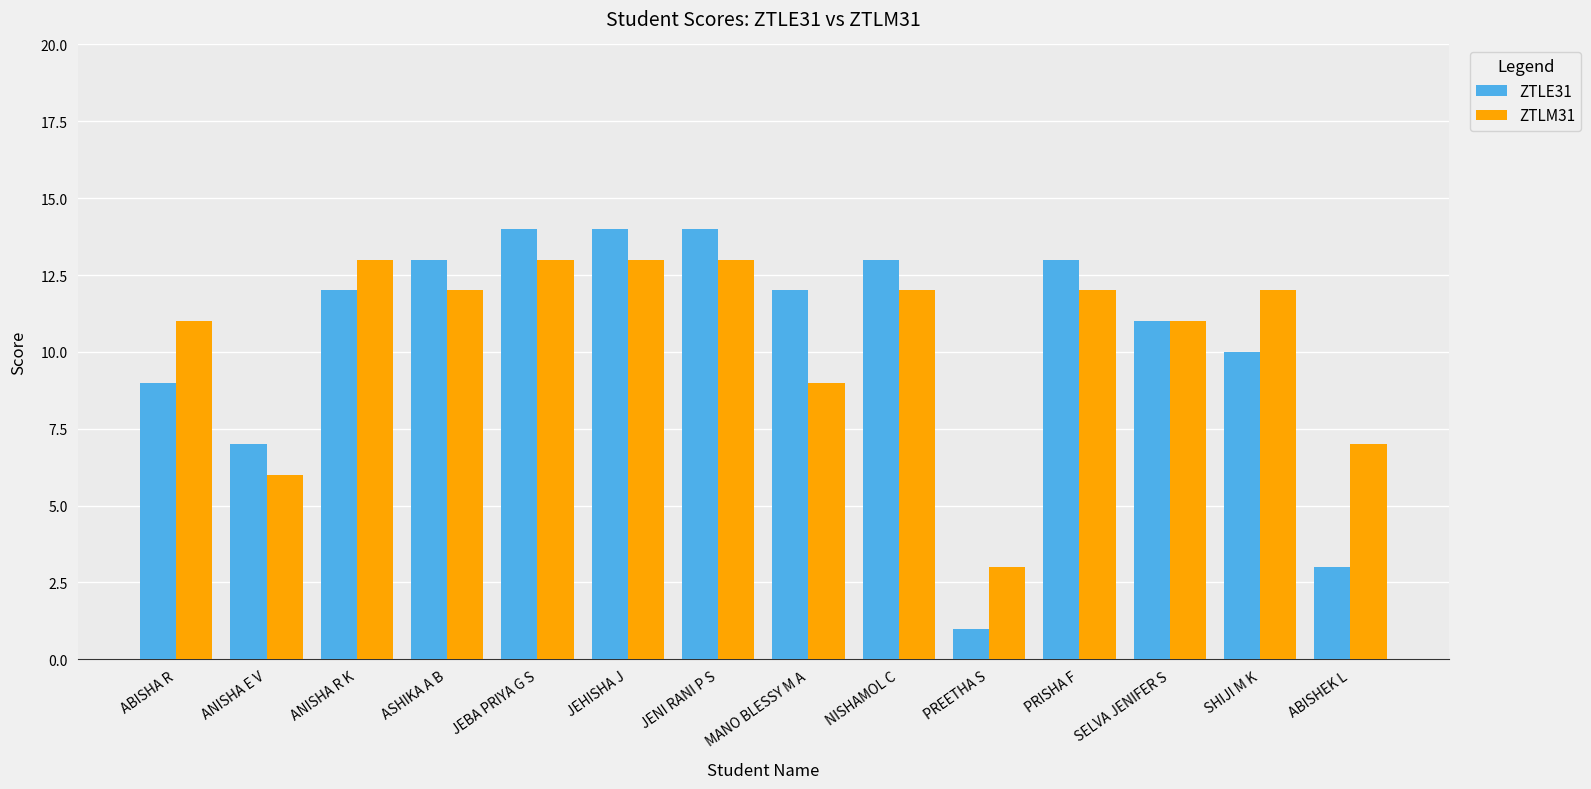

How many bars are there in total?

28